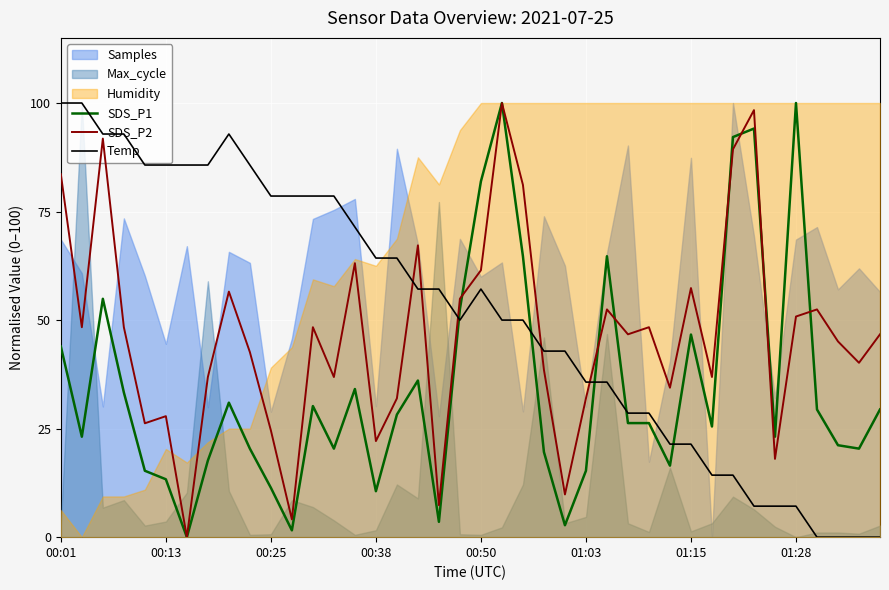

What is the difference between the maximum and minimum values in the SDS_P2 series?

100.0